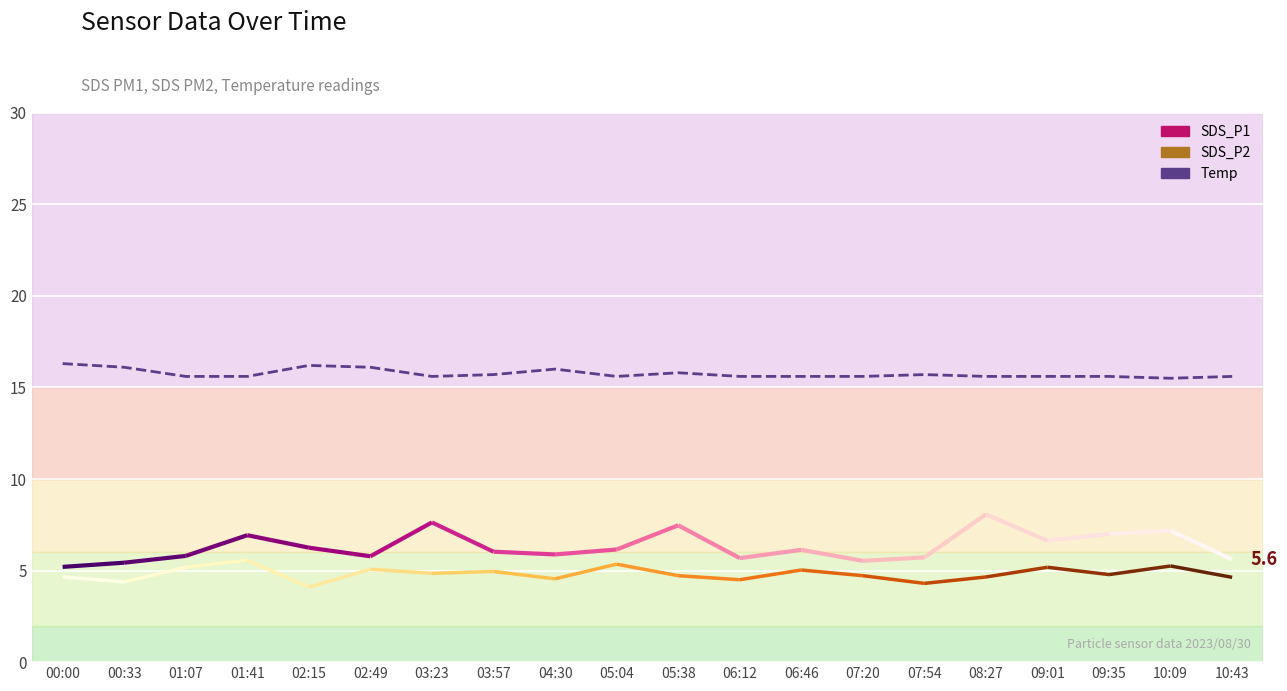

True or false: there are more than 1 points higher than both neighbors.

True